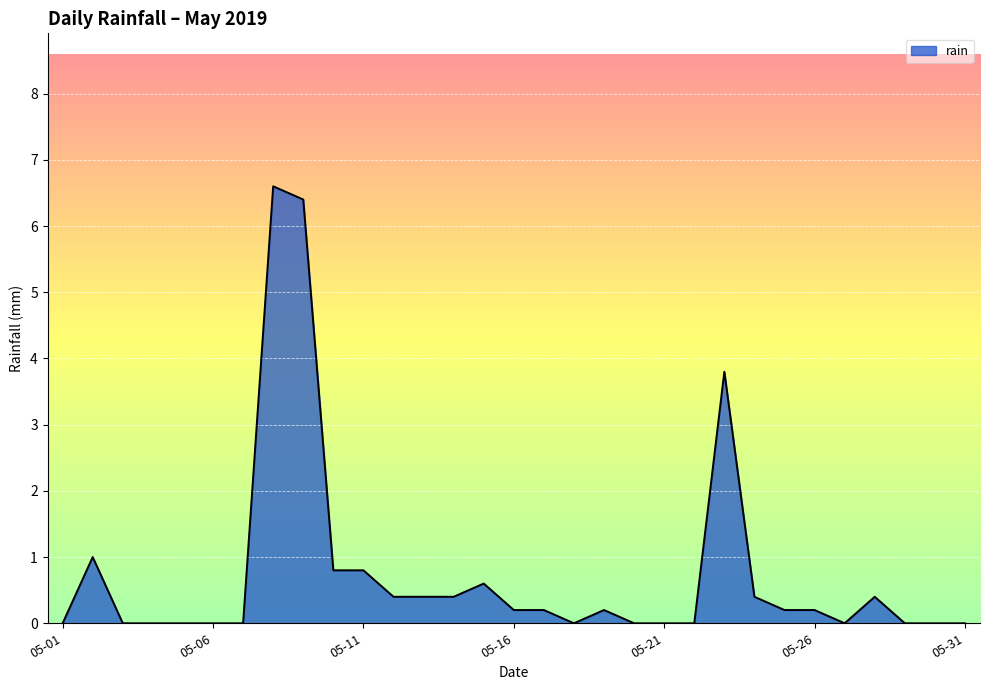

What is the greatest value displayed?

6.6